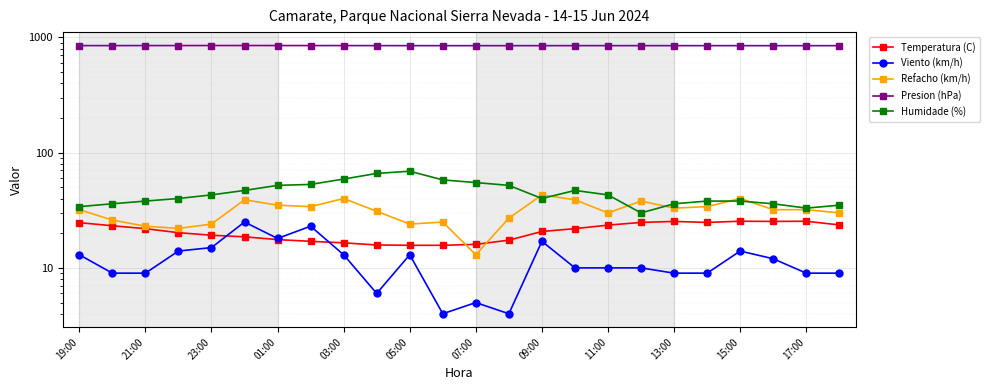

Is the value of Refacho (km/h) at 05:00 greater than the value of Temperatura (C) at 03:00?

Yes